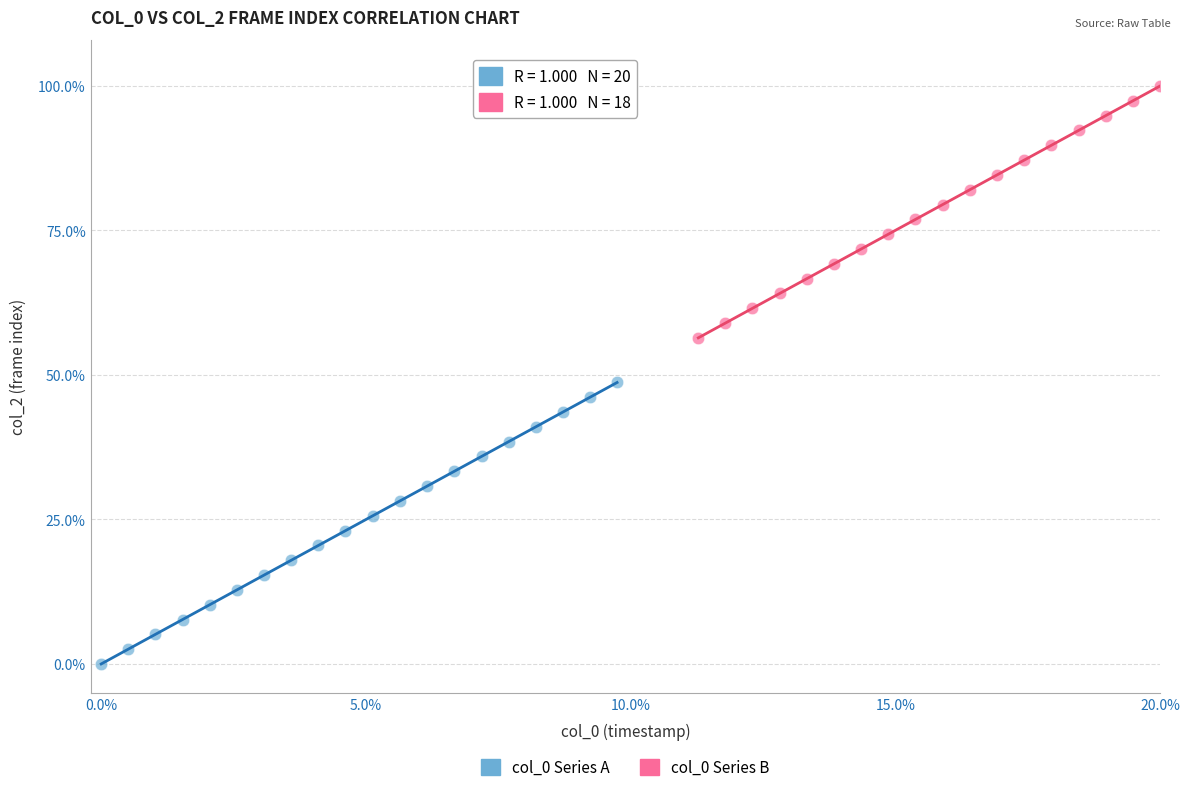

Which series reaches the maximum Y coordinate?

col_0 Series B